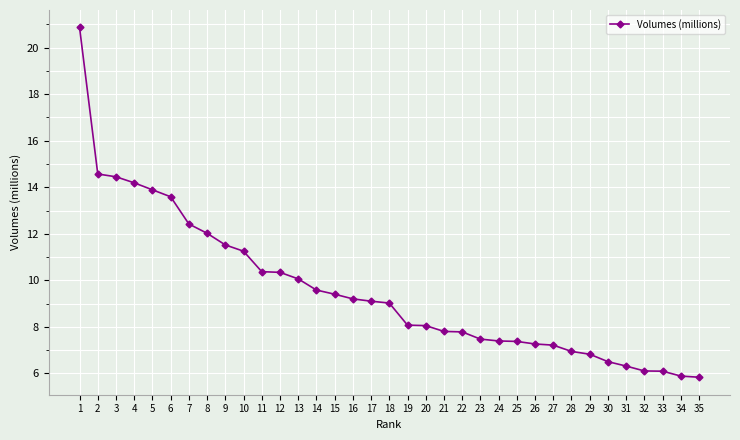

The value at 32 is 6.1. True or false?

True